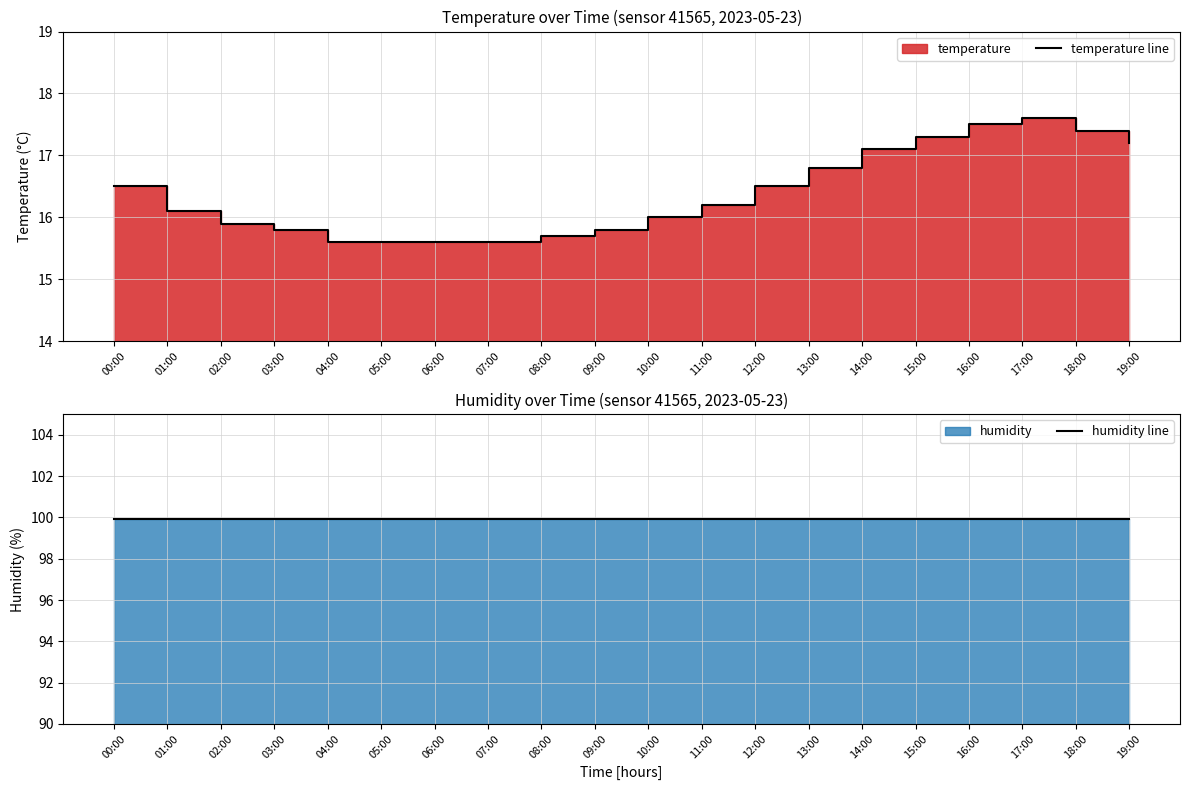

What is the spread (max minus min) of values at 09:00?

84.1